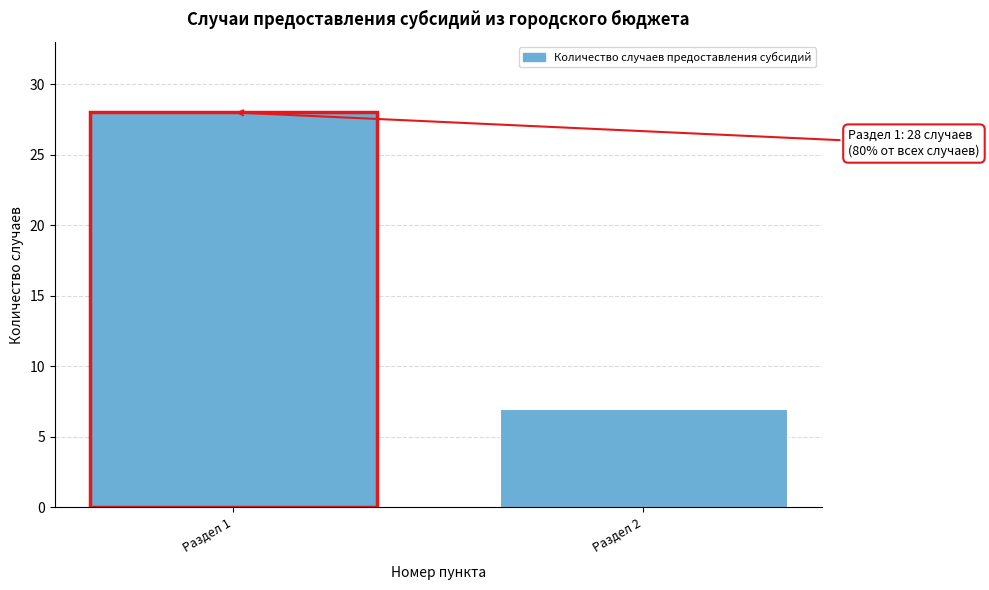

Reading left to right, list all the values displayed in this chart.

Раздел 1=28	Раздел 2=7